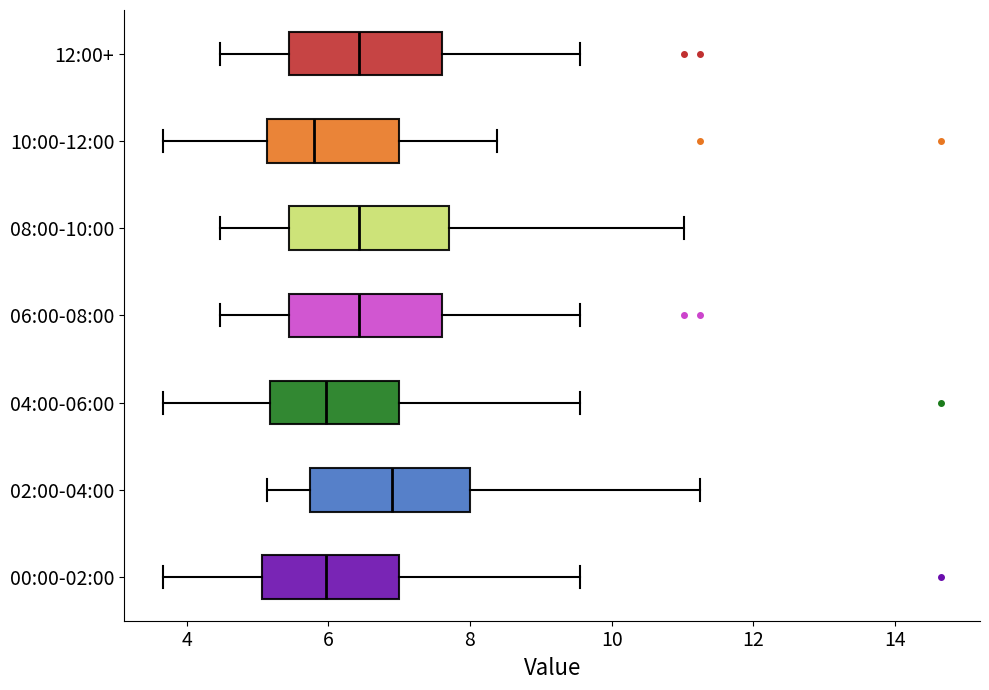

Where is the right edge of the box for 12:00+ on the x-axis? The values are not printed on the chart, so give them approximately, as read against the axis.

7.6